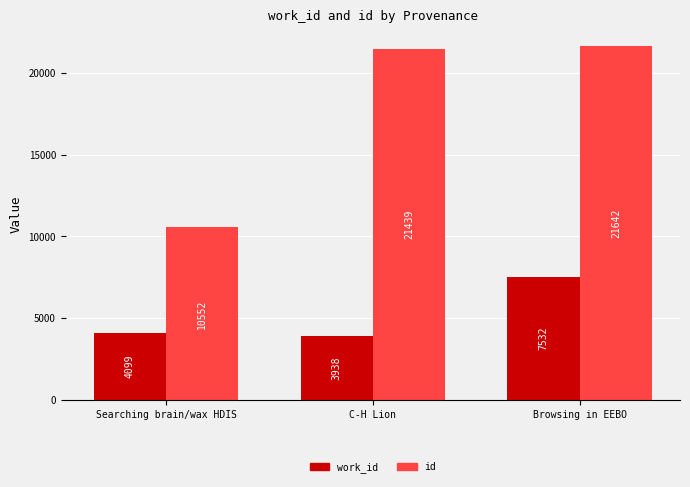

Does the chart contain any negative values?

No